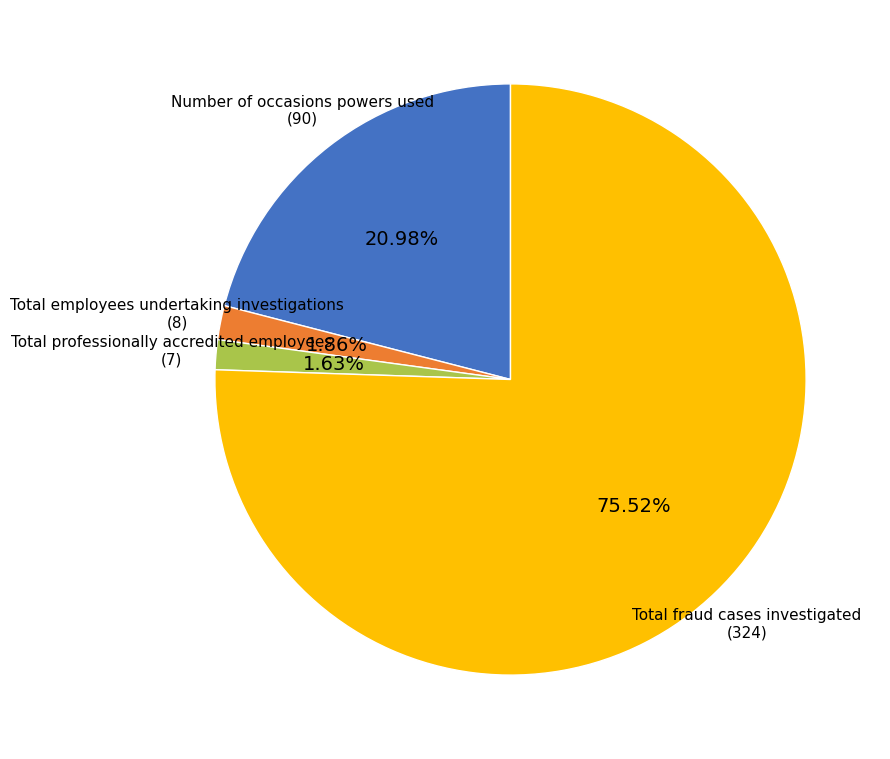

Count the number of slices in the pie.

4